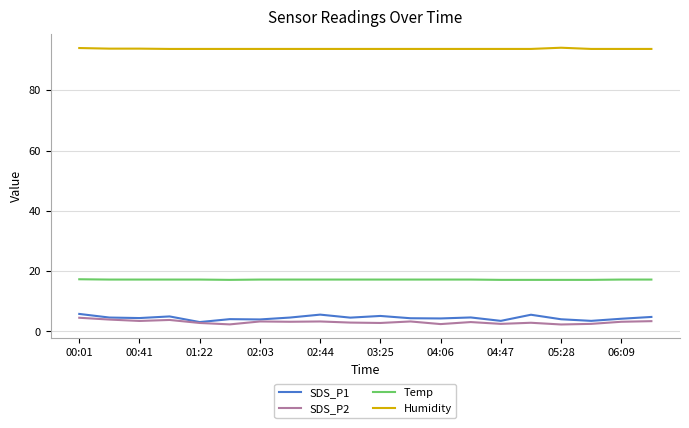

Which series has the largest total across all categories?

Humidity